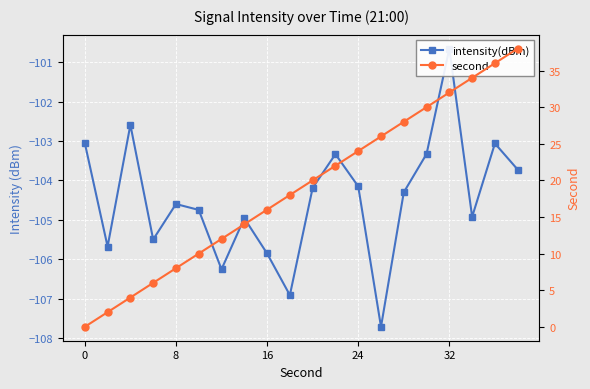

How many lines are shown in the chart?

2